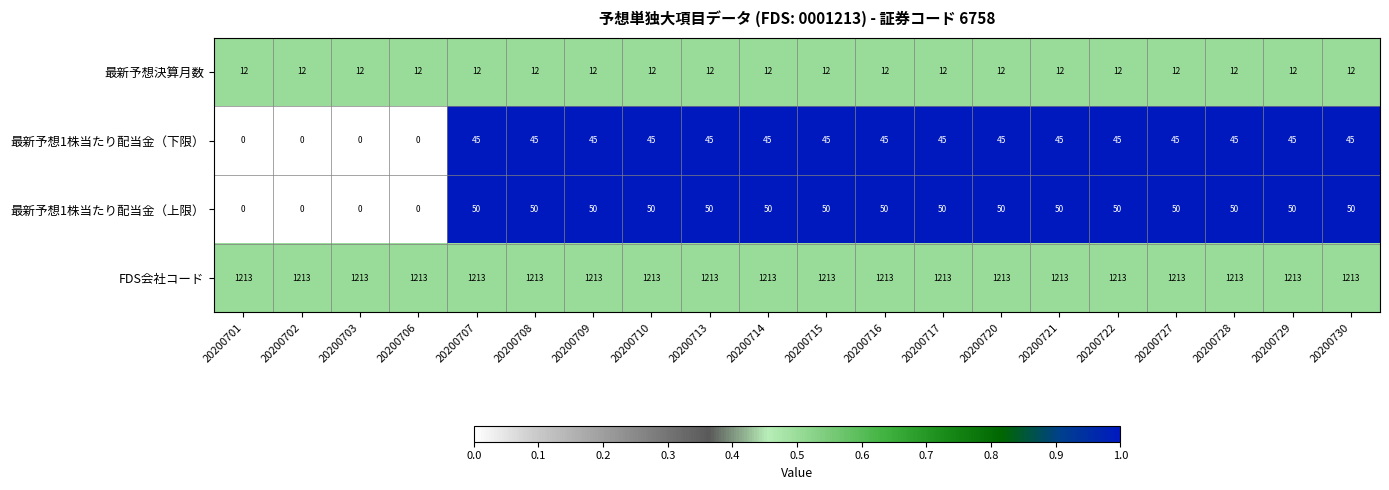

What is the total value across all series at 20200706?

1225